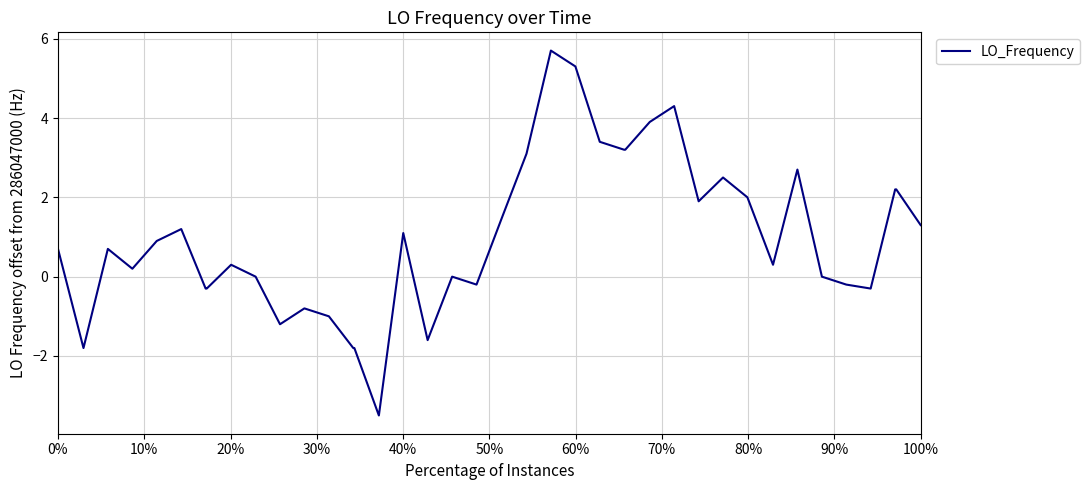

What is the greatest value displayed?

5.7